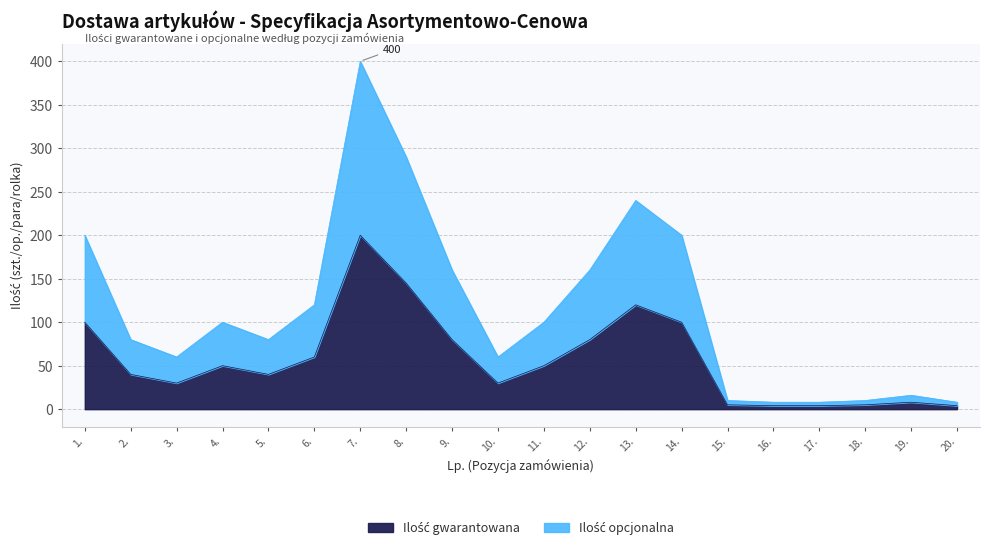

Between 6. and 10., which is larger?

6.